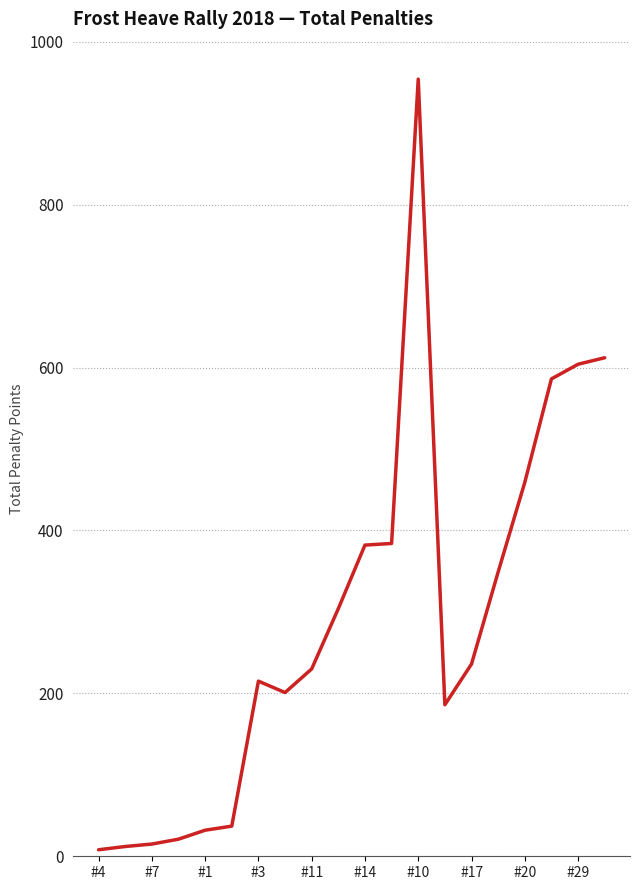

What is the greatest value displayed?

954